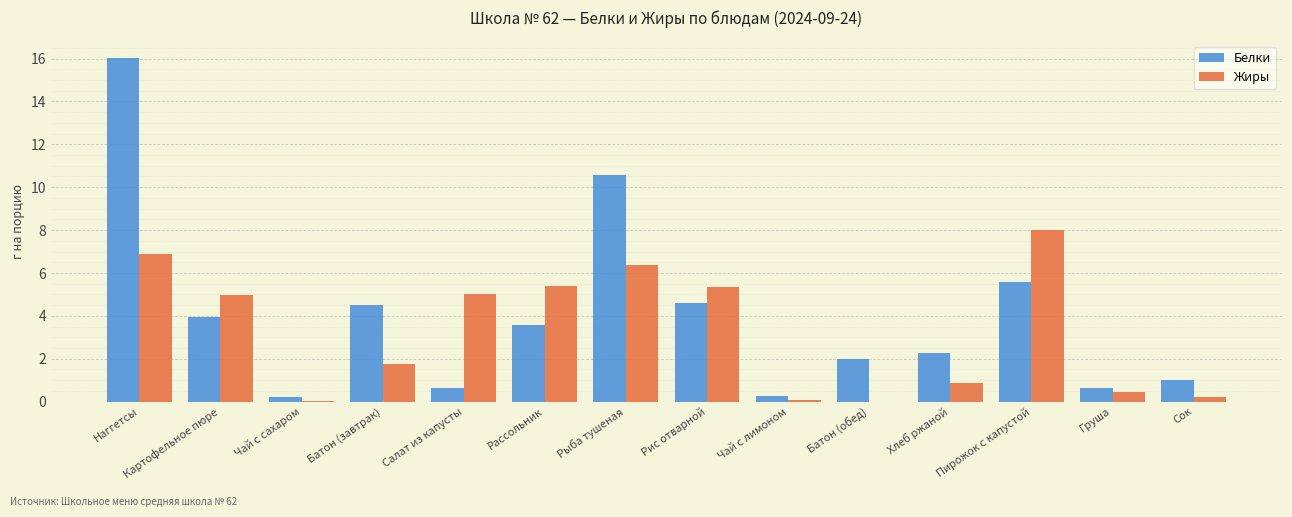

At which category does the chart reach its peak across all series?

Наггетсы